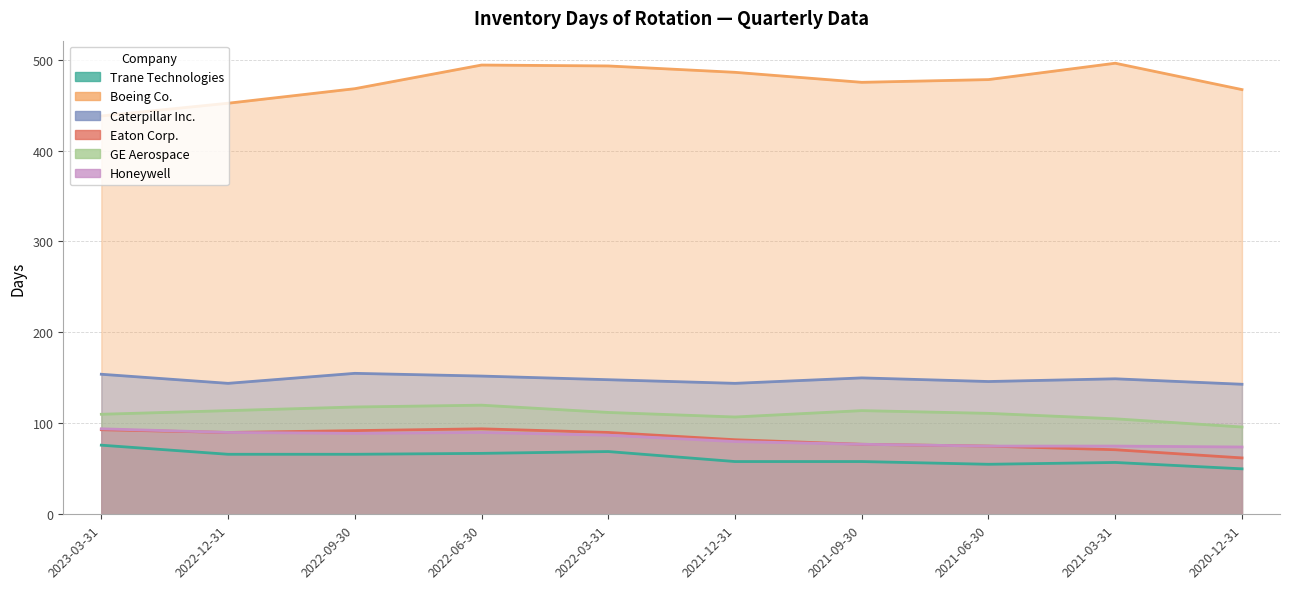

Which series has the widest spread of values?

Boeing Co.